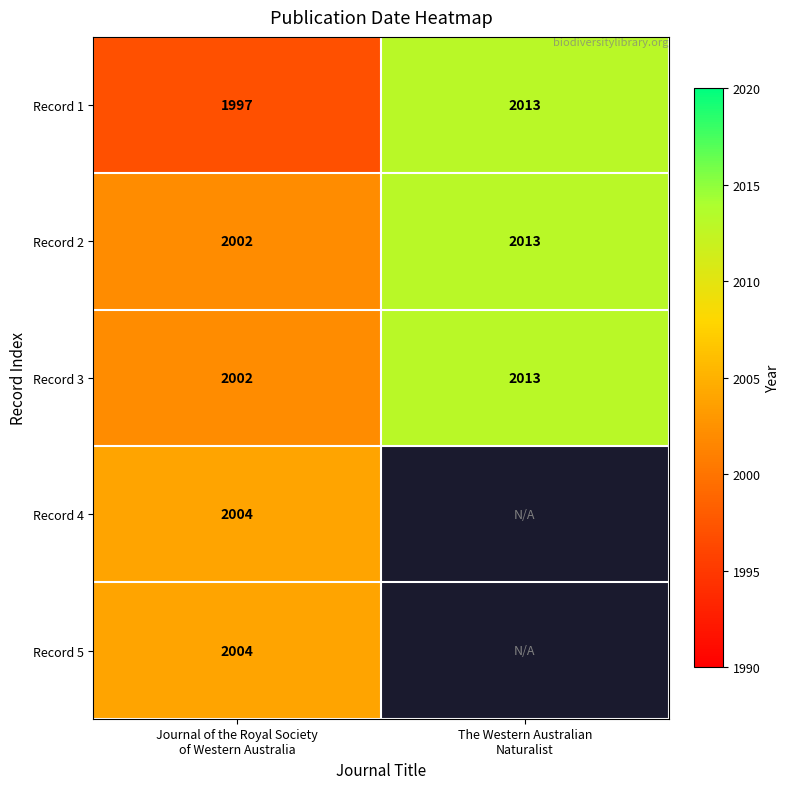

At which category is the sum across all series the highest?

Journal of the Royal Society
of Western Australia